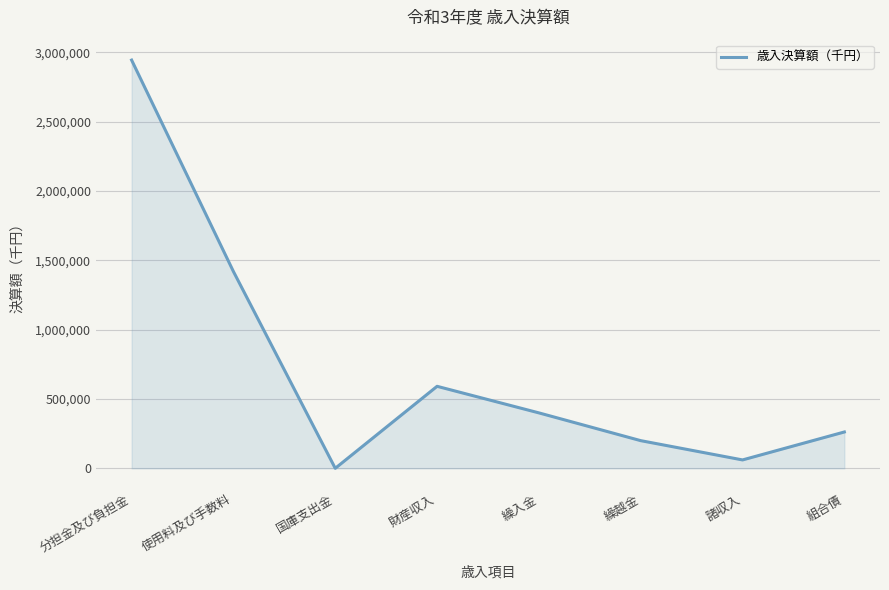

At which category does the data reach its first local peak?

財産収入